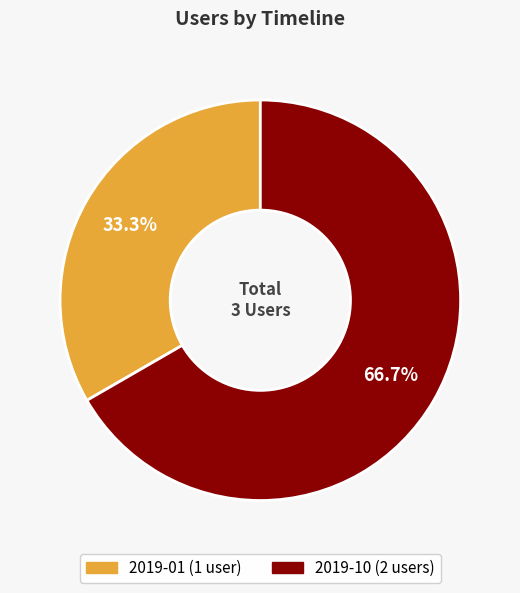

Does any single category account for the majority?

Yes